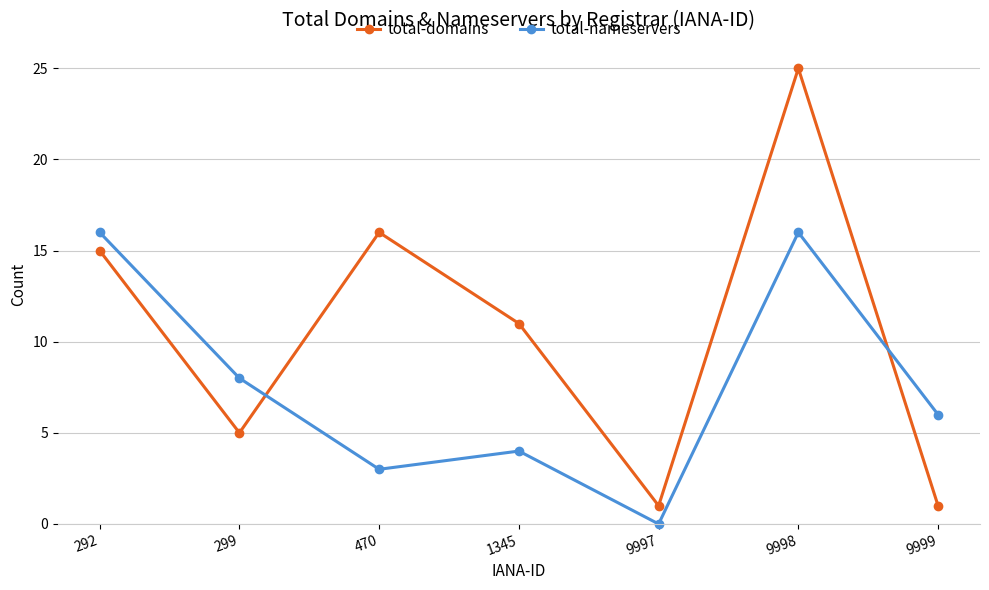

Rank the series by their average value, from highest to lowest.

total-domains, total-nameservers